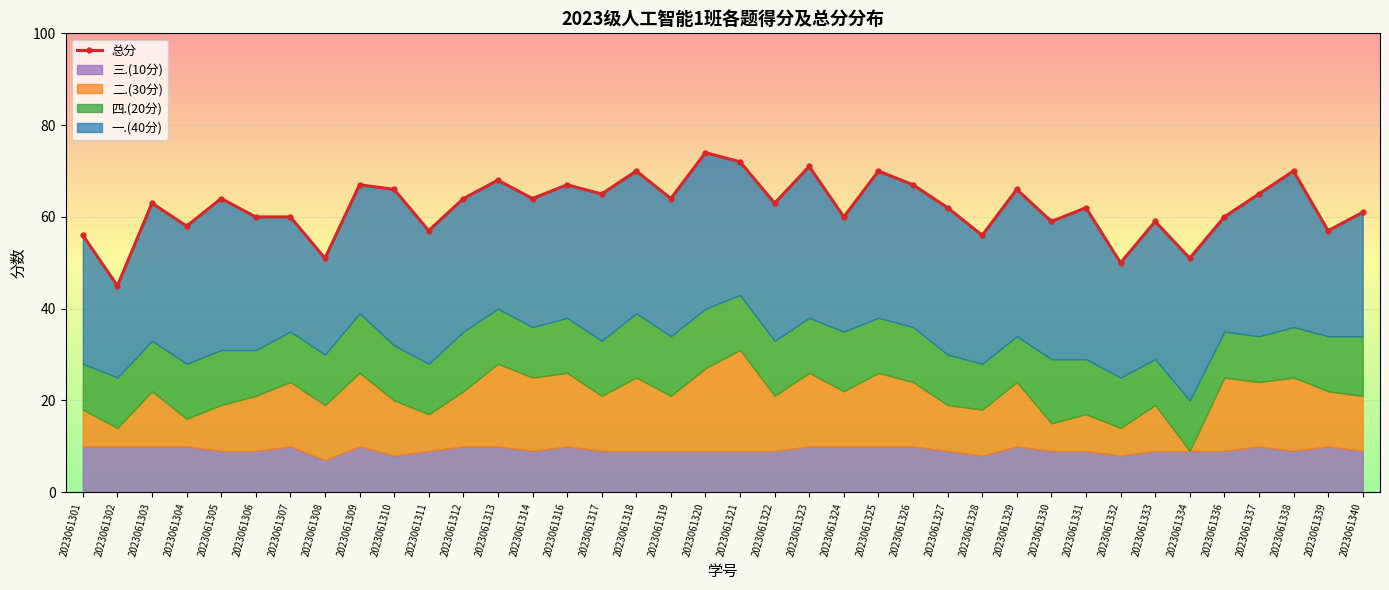

Which category has the lowest value across all series?

2023061302